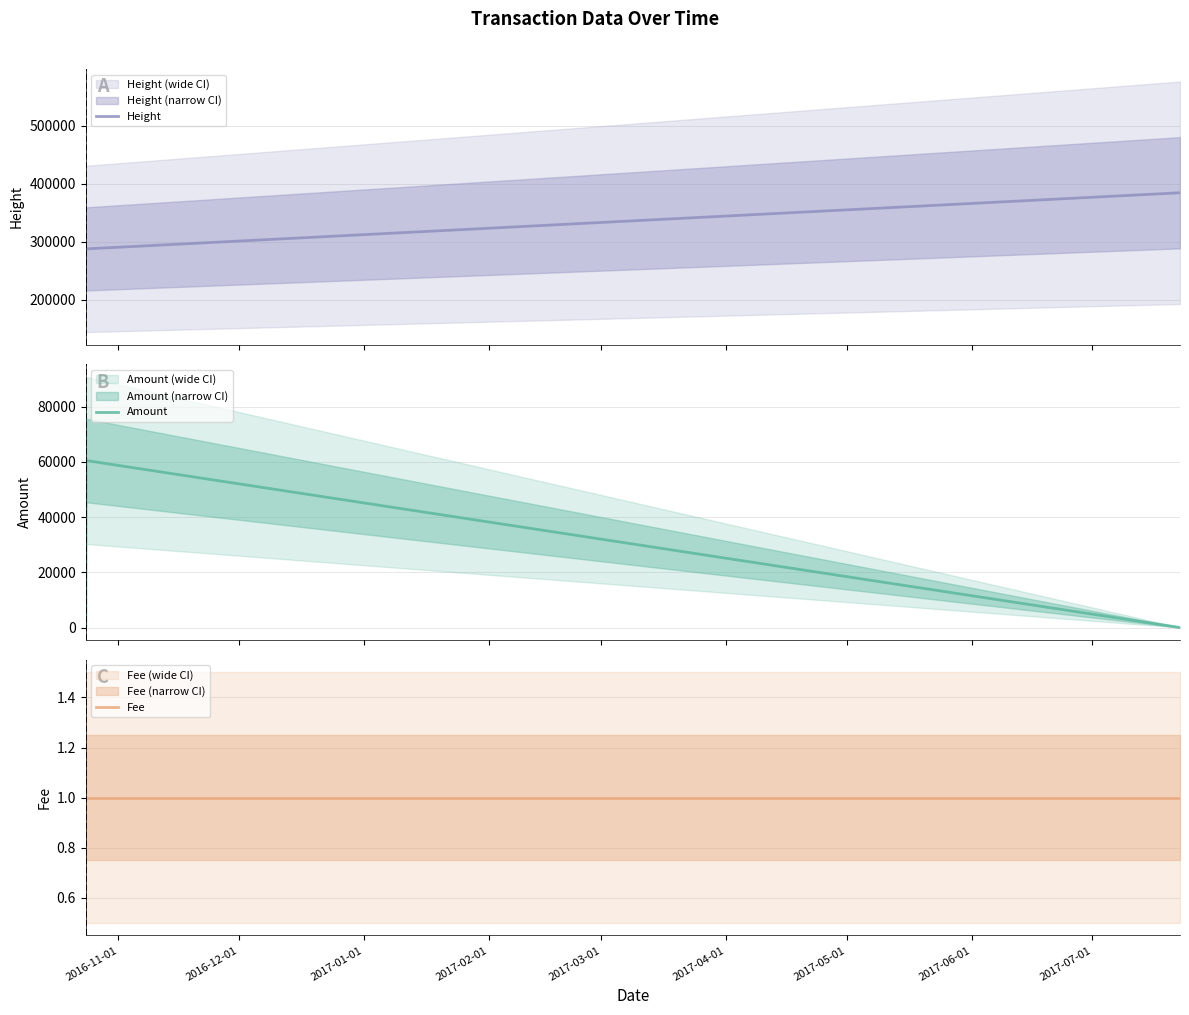

What is the maximum value shown in the chart?

384516